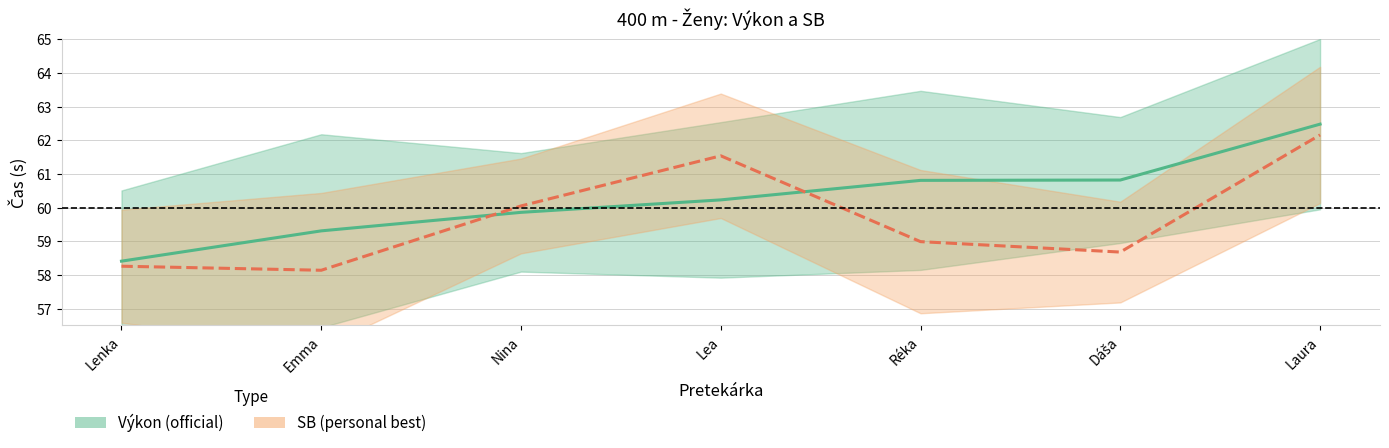

Which series has the widest spread of values?

Výkon (official)